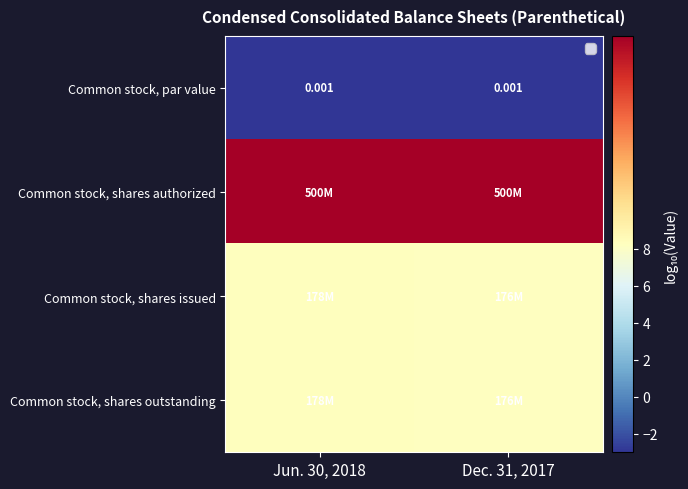

What is the greatest value displayed?

8.7